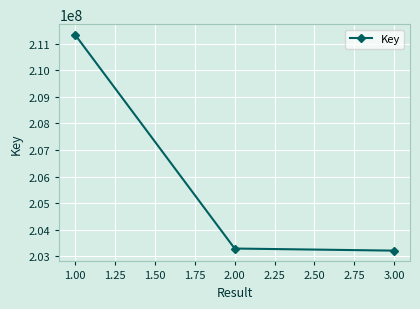

Reading left to right, extract all data points from this chart.

1.00=211326060	2.00=203290956	3.00=203211812